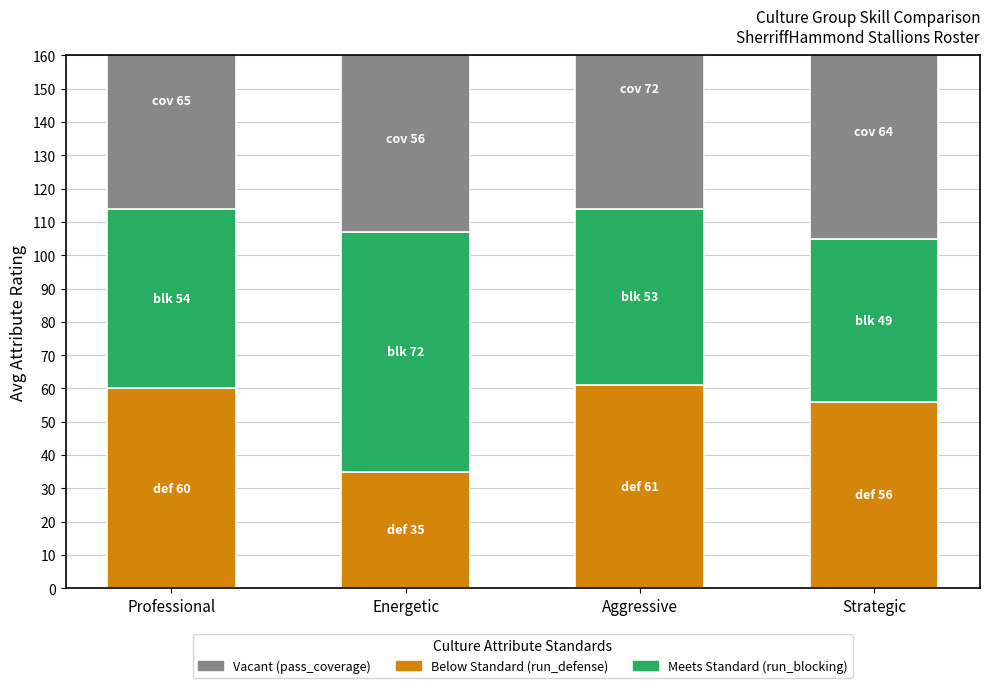

List the series in order of their overall mean, lowest first.

run_defense (Below Standard), run_blocking (Meets Standard), pass_coverage (Vacant)